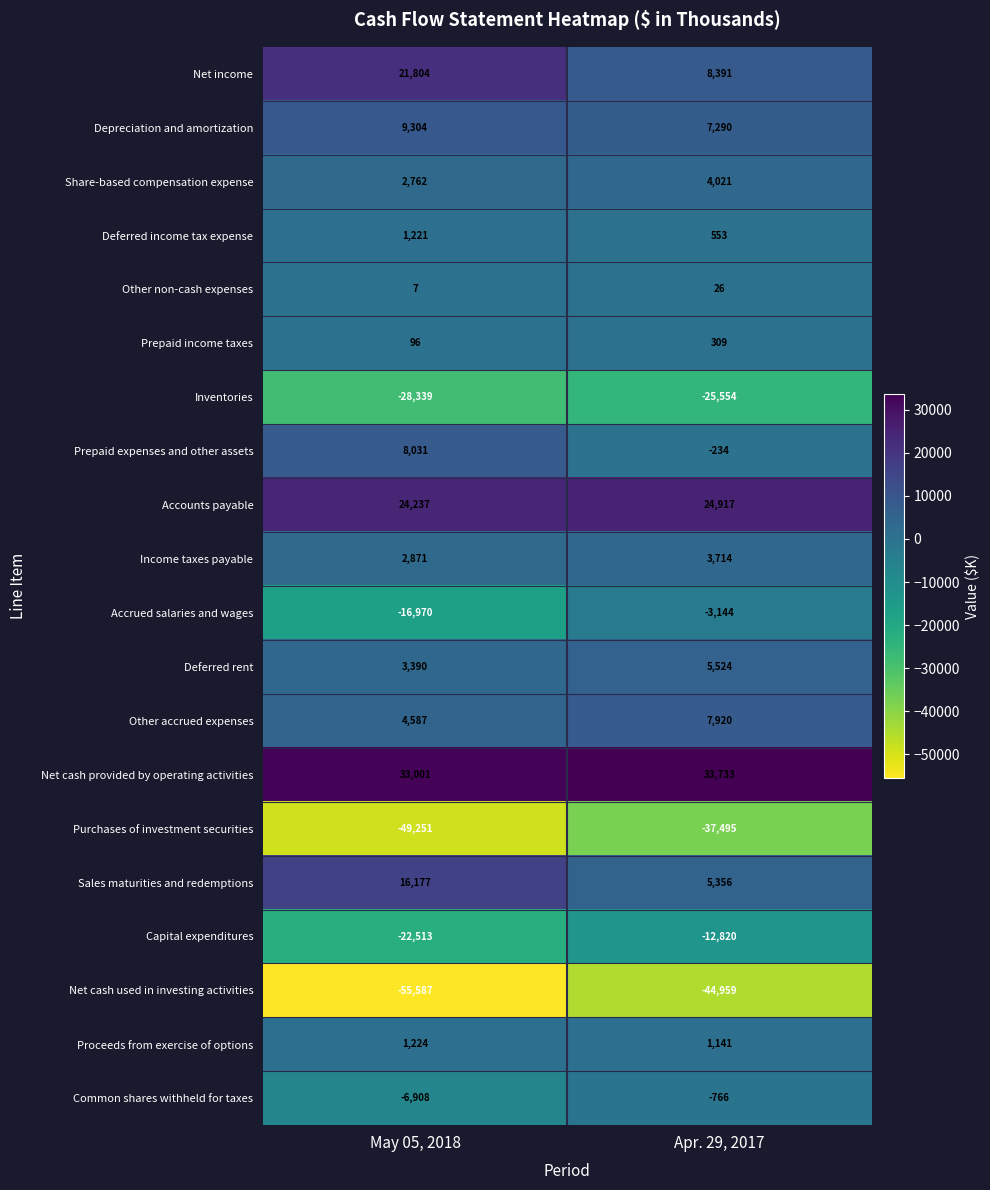

At which category is the sum across all series the highest?

Apr. 29, 2017